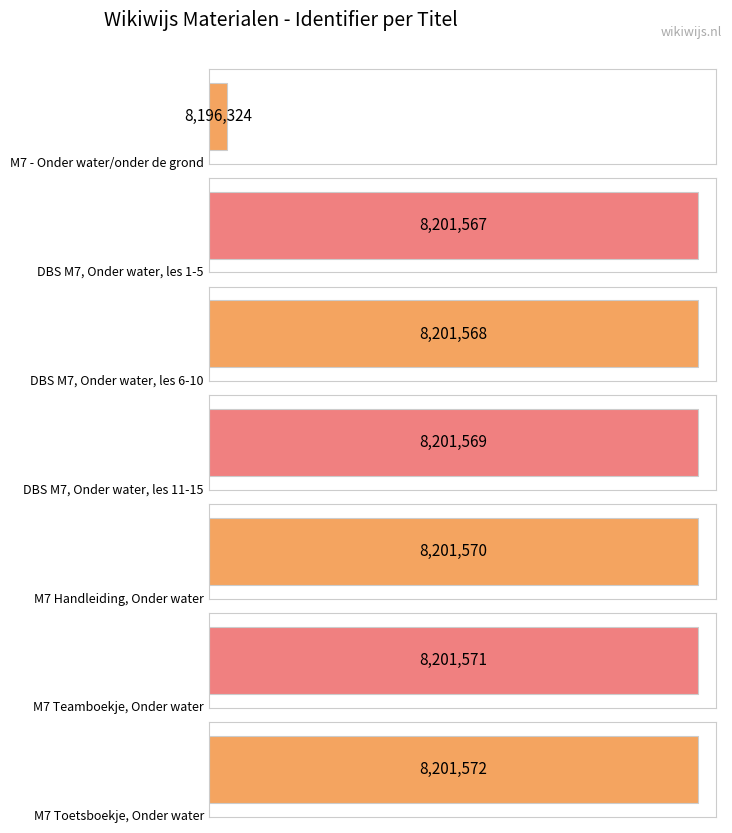

Approximately how many times larger is the value at DBS M7, Onder water, les 11-15 compared to DBS M7, Onder water, les 6-10?

1.0